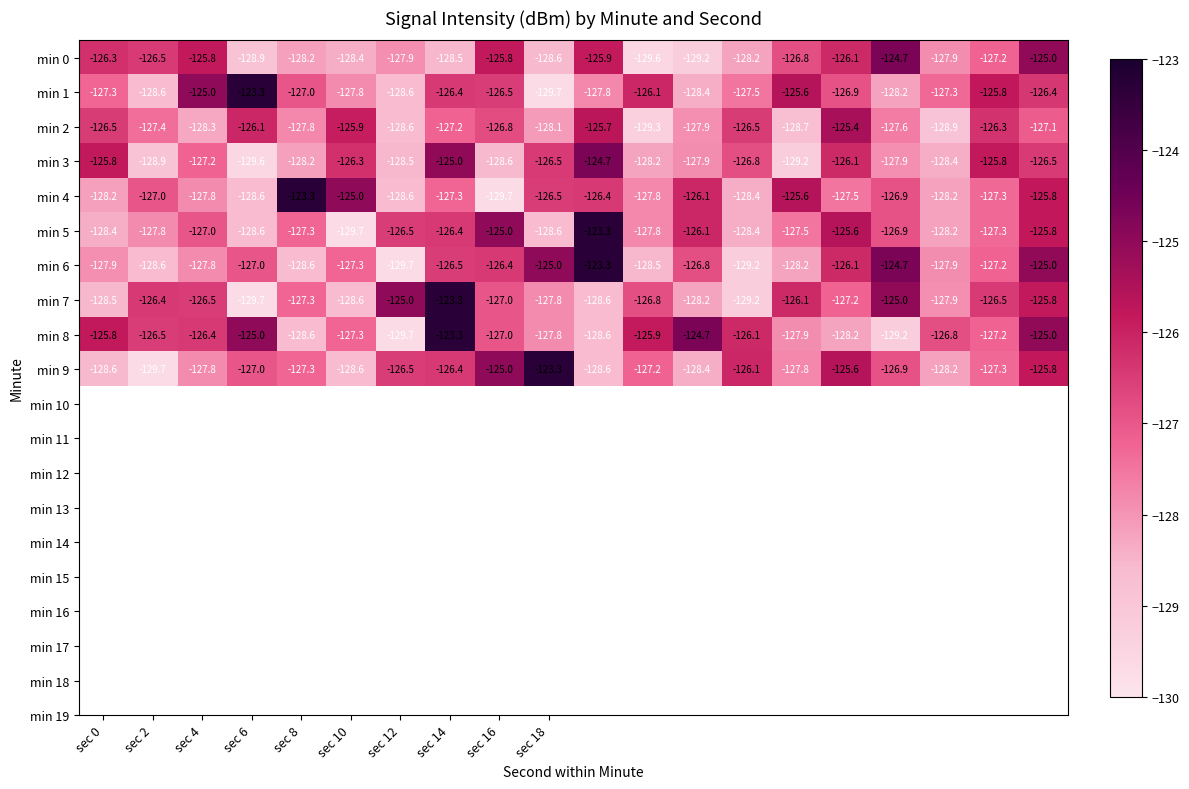

What is the sum of all min 6 values?

-2541.7